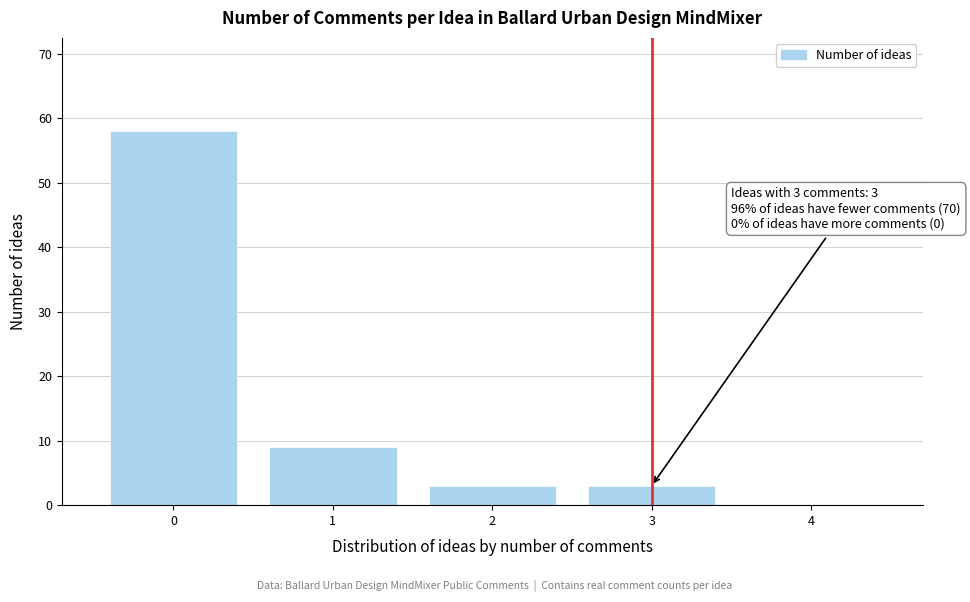

Reading right to left, list all the values displayed in this chart.

4=0	3=3	2=3	1=9	0=58